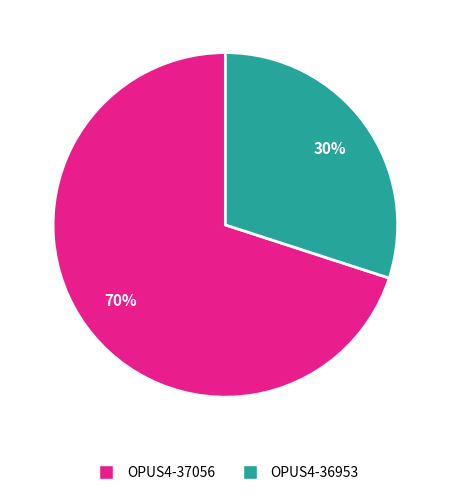

Is it true that OPUS4-37056 is 70% of the pie?

True